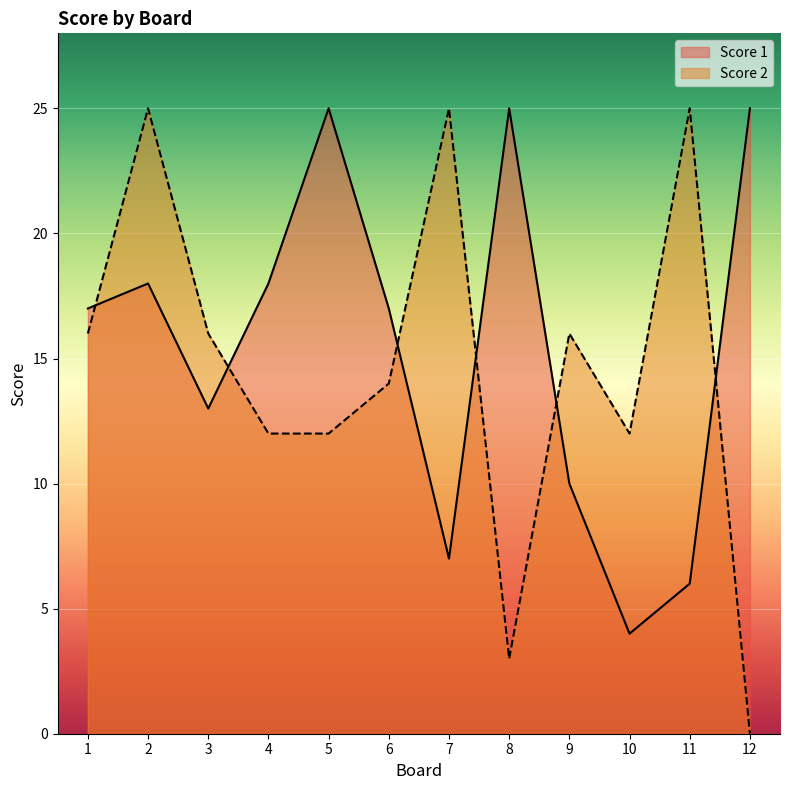

How many lines are shown in the chart?

2